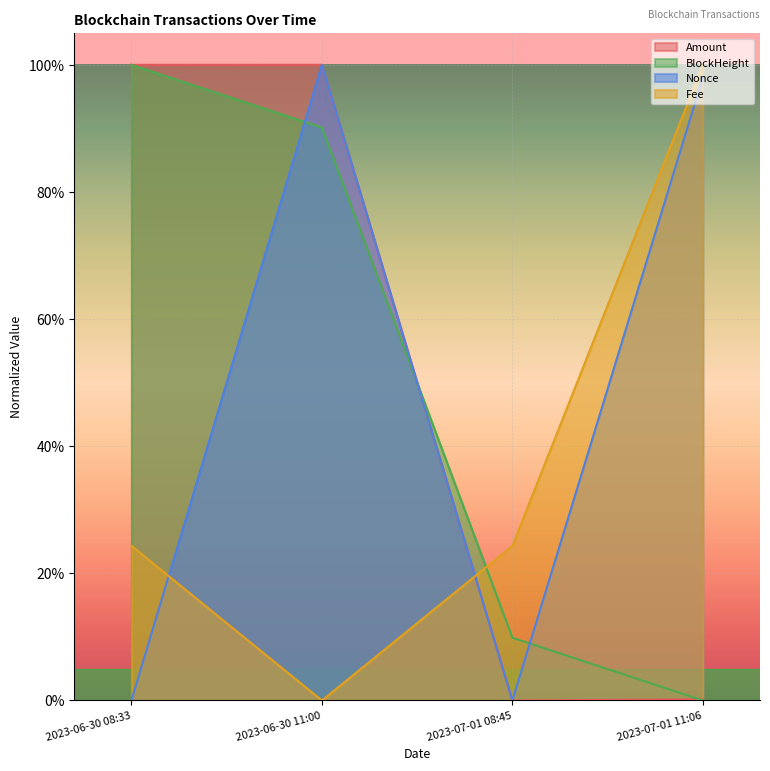

What is the label of the 1st point from the right?

2023-07-01 11:06